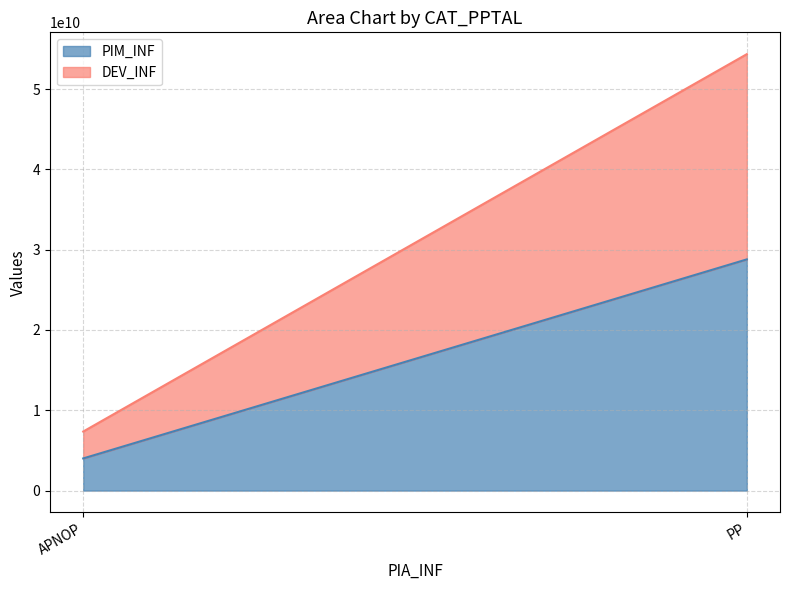

How many lines are shown in the chart?

2